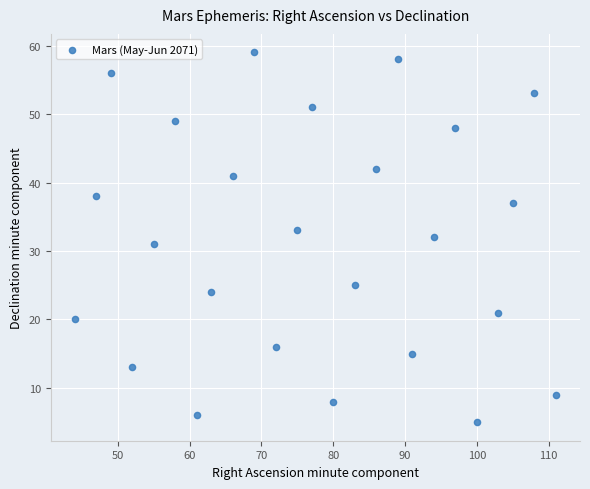

What is the range of X values (max minus min)?

67